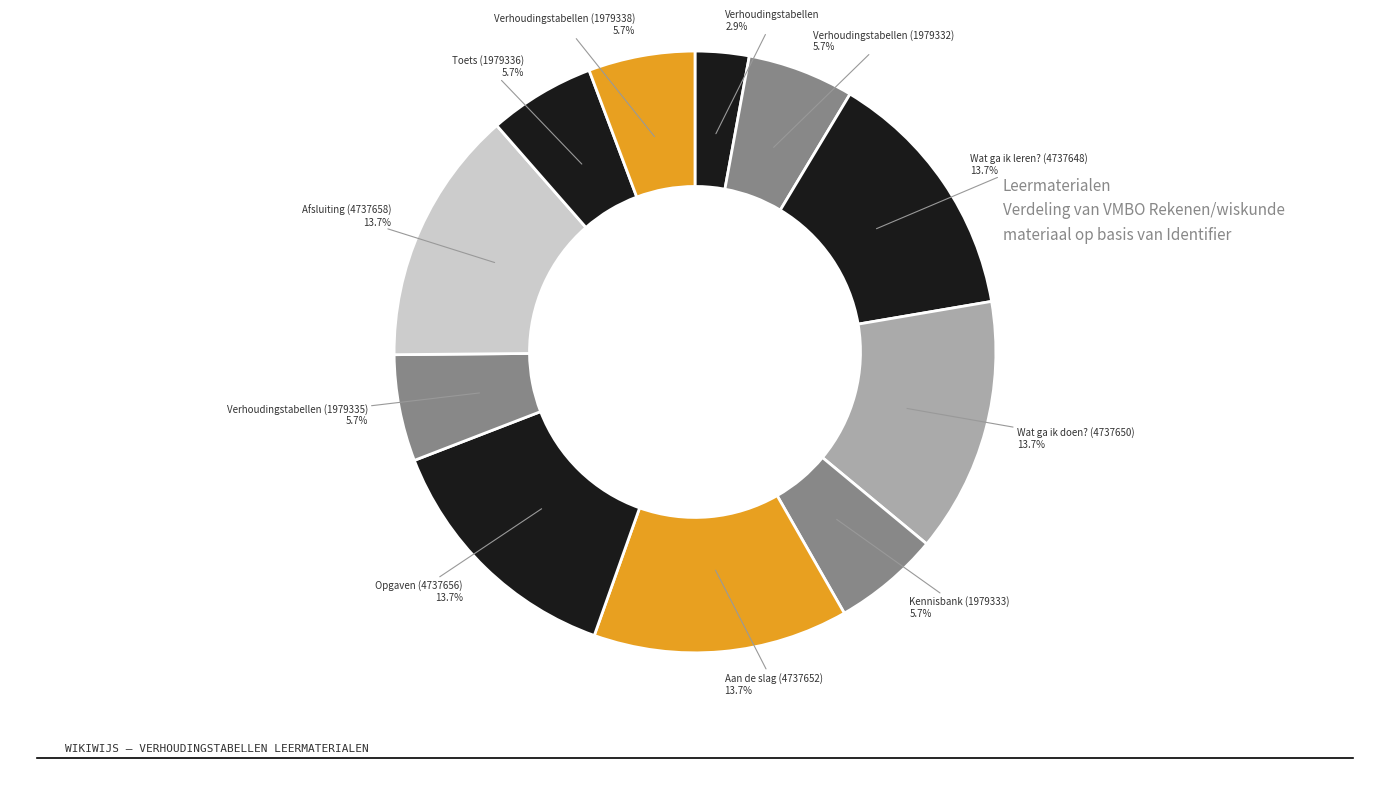

Does any single category account for the majority?

No